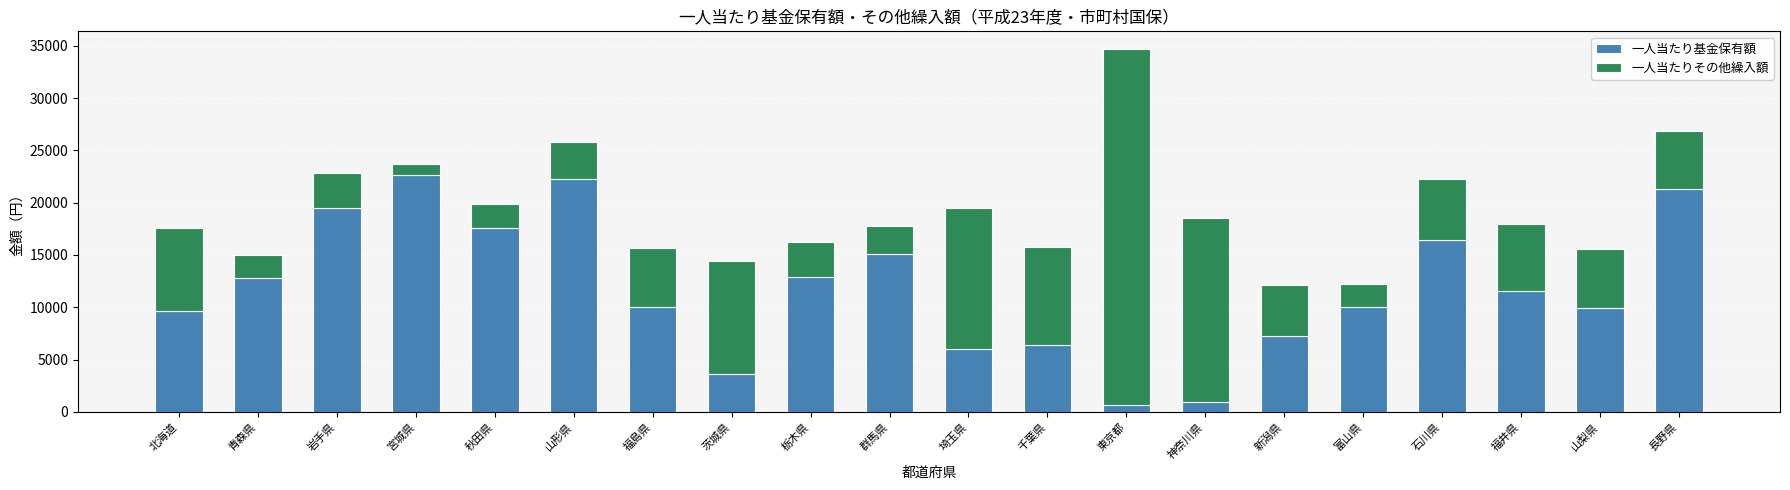

What is the total value across all series at 秋田県?

19895